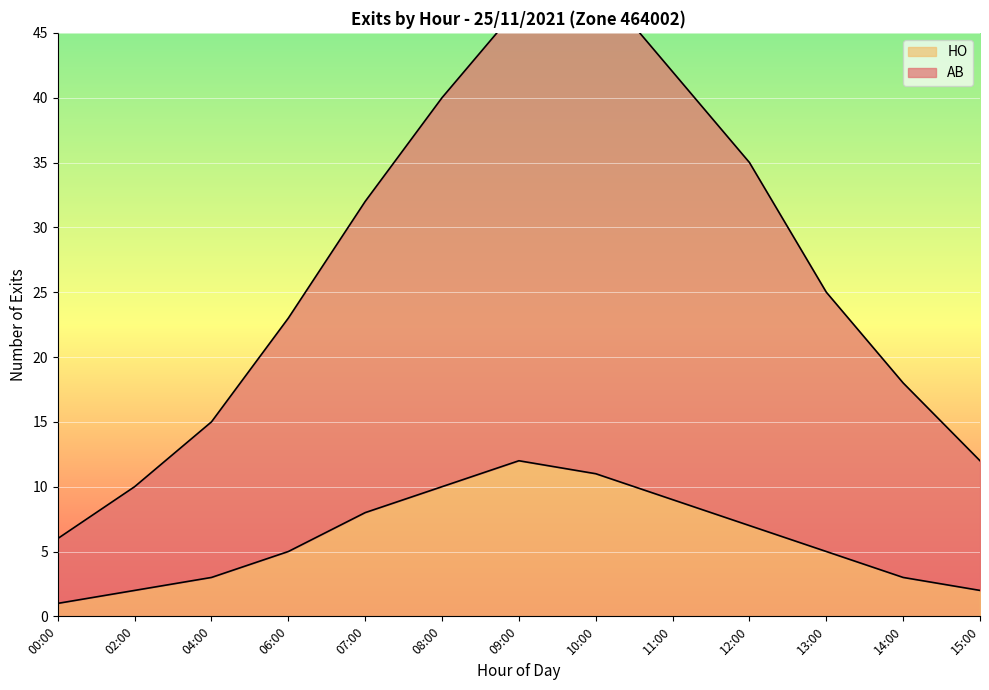

How many series are shown in this chart?

2